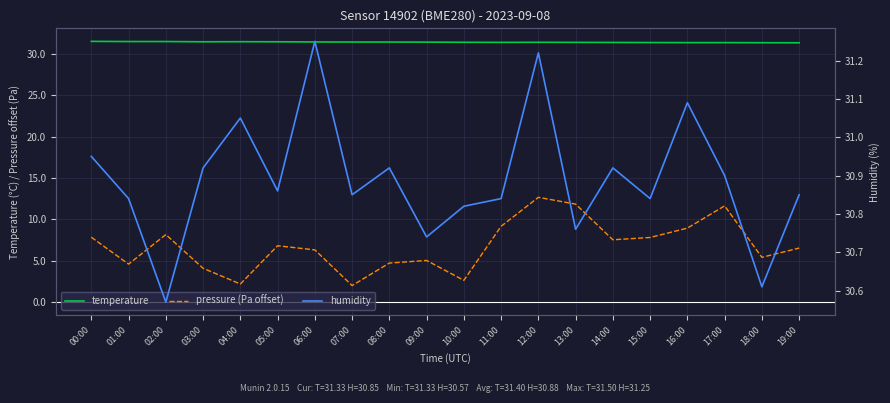

Between 02:00 and 15:00, which is larger?

02:00